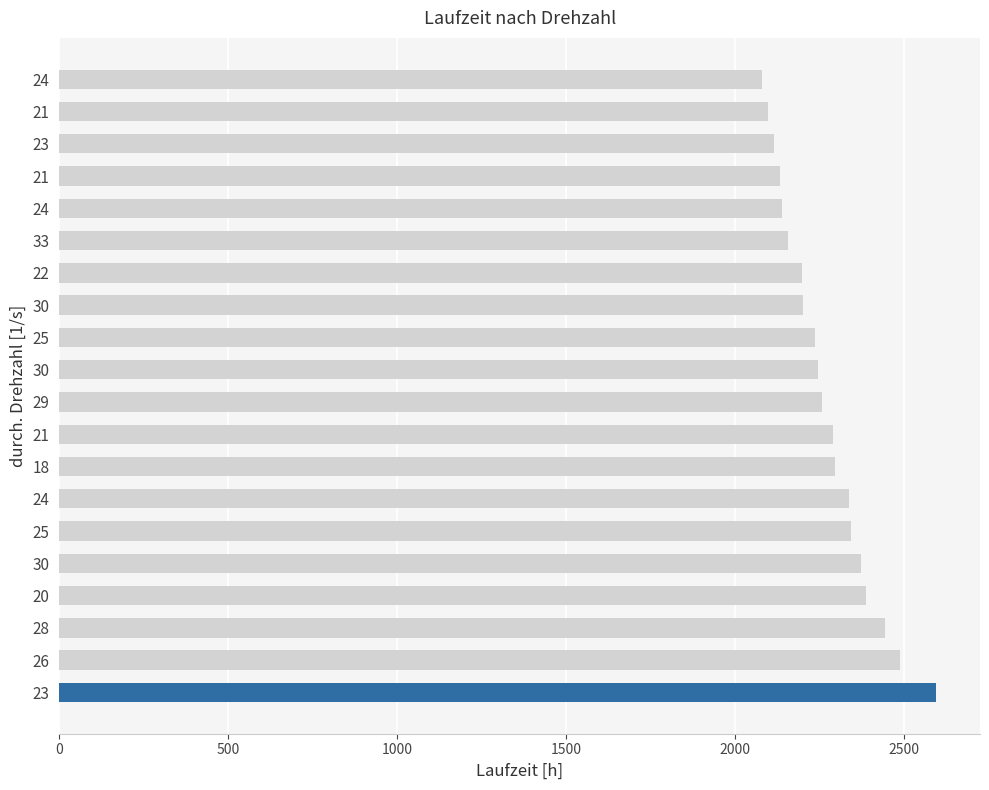

What is the minimum value shown in the chart?

2078